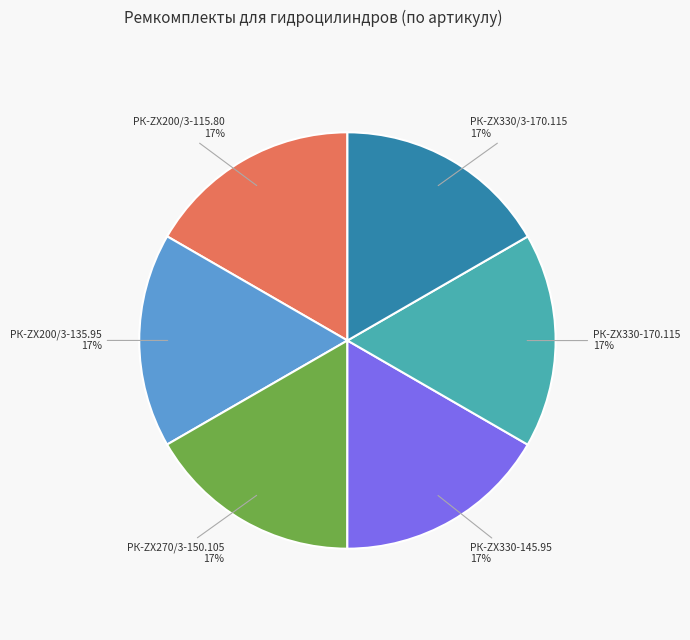

How many segments does this pie chart have?

6